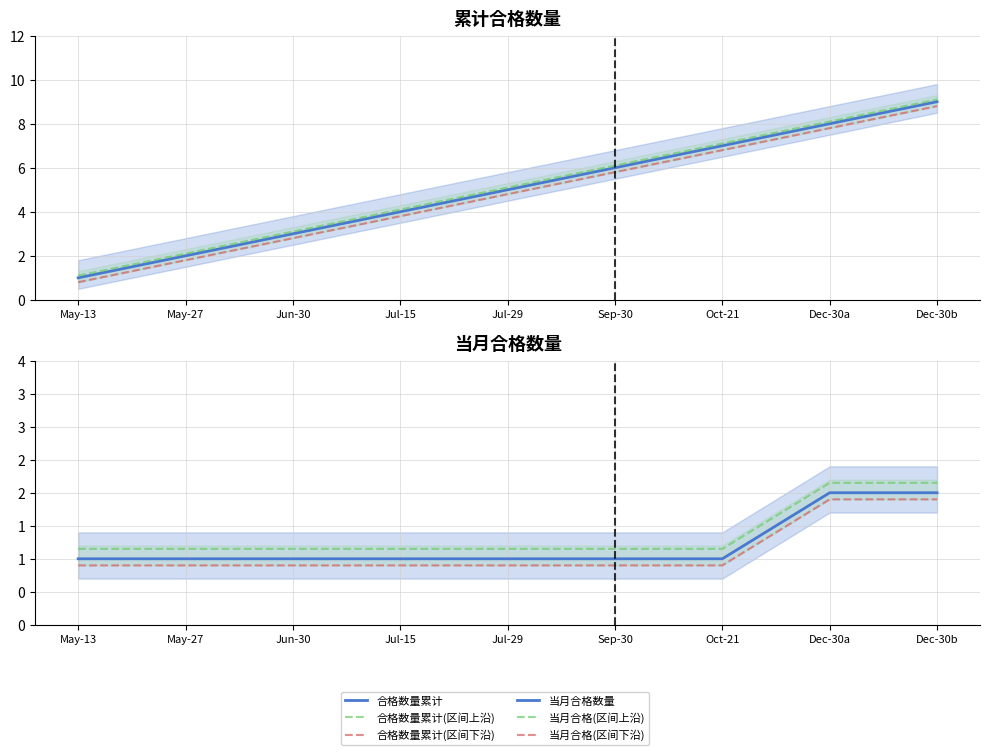

What is the spread (max minus min) of values at May-27?

1.2